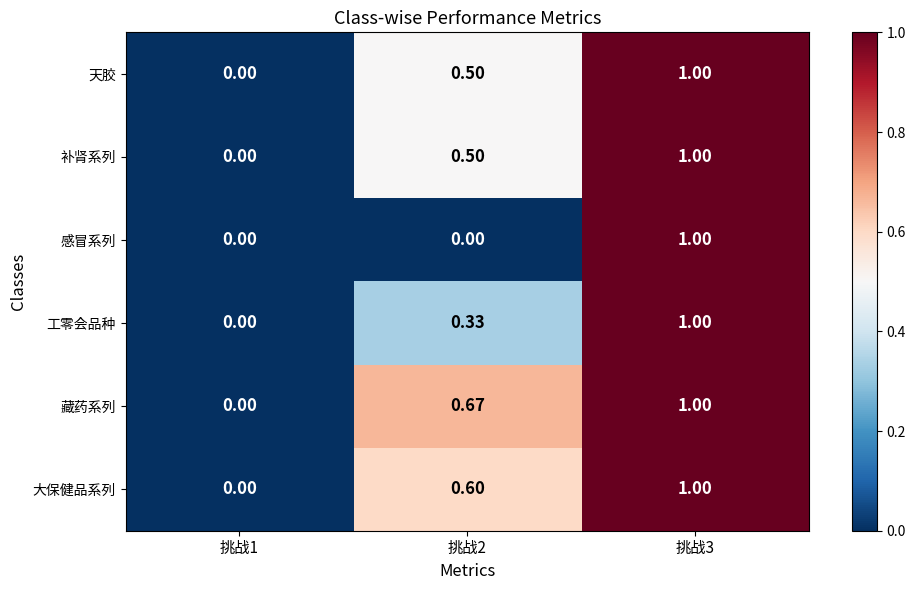

Which series has the largest total across all categories?

藏药系列